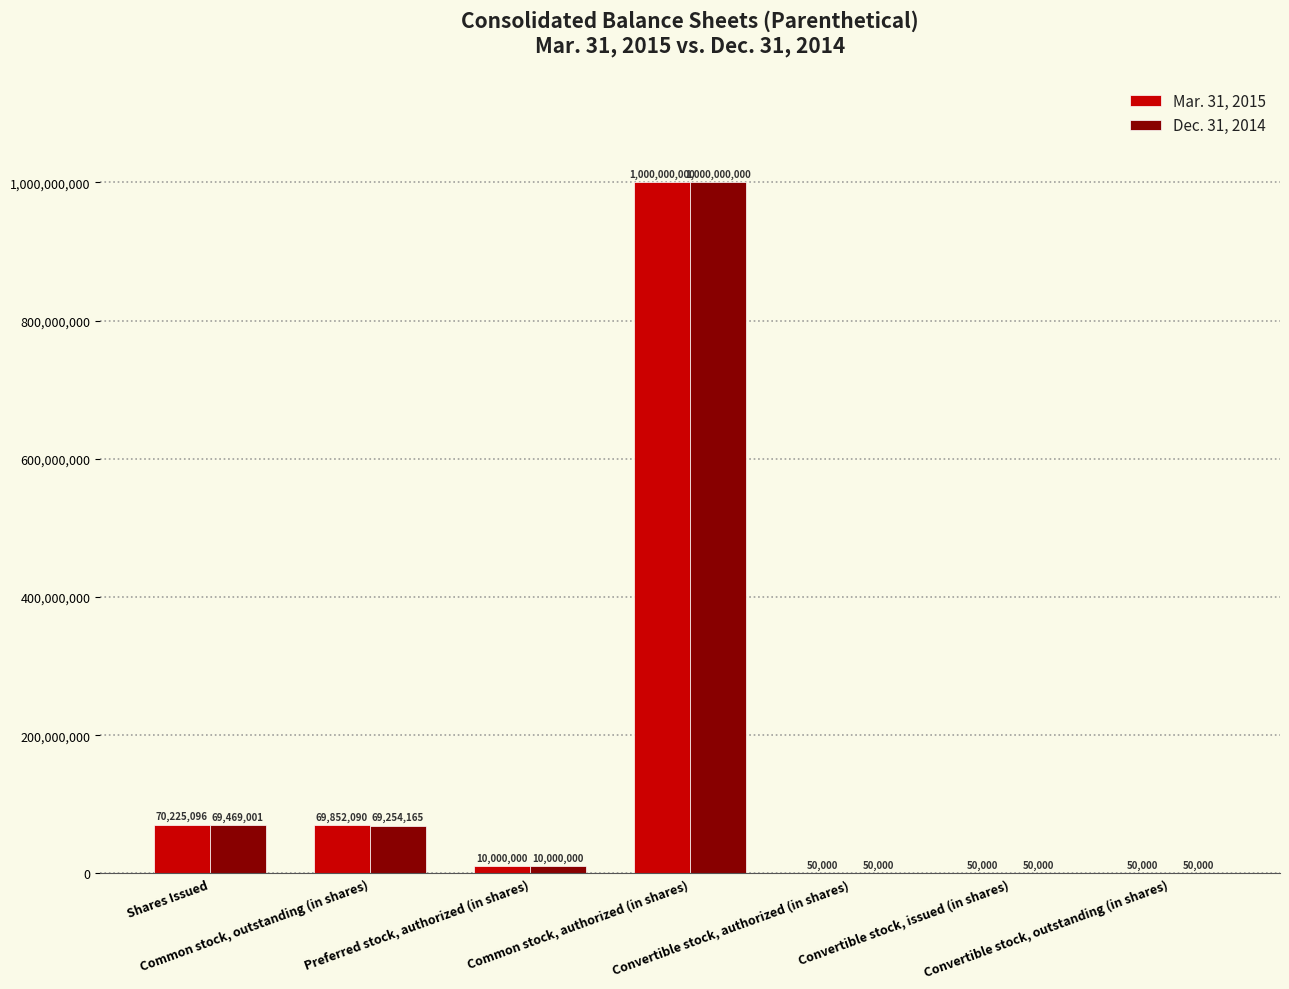

Where is Dec. 31, 2014 nearest to the value 500025000?

Shares Issued